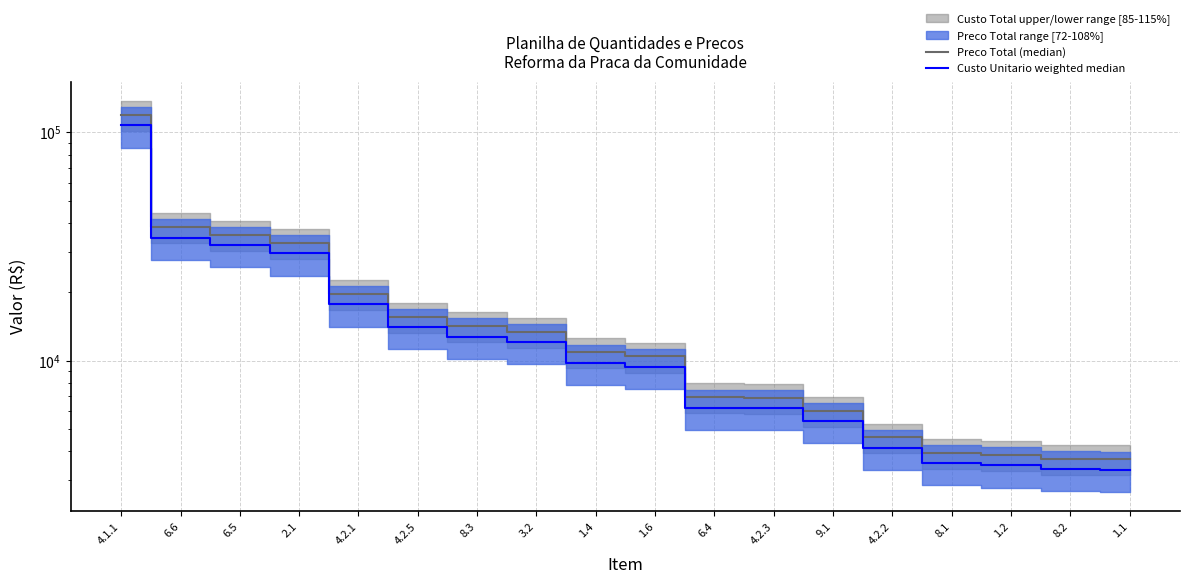

Is it true that Custo Unitario weighted median equals 17624.2 at 4.2.1?

True